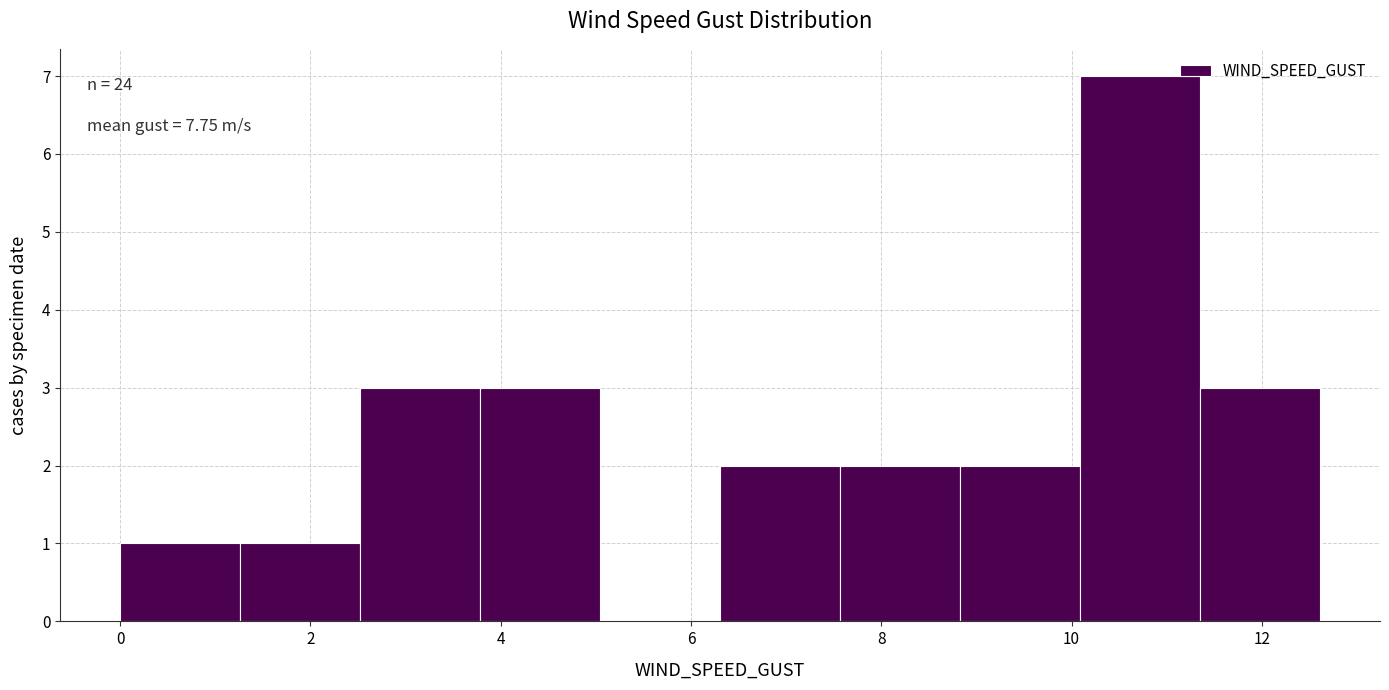

Which range on the x-axis has the tallest bar?

10.0 to 11.4